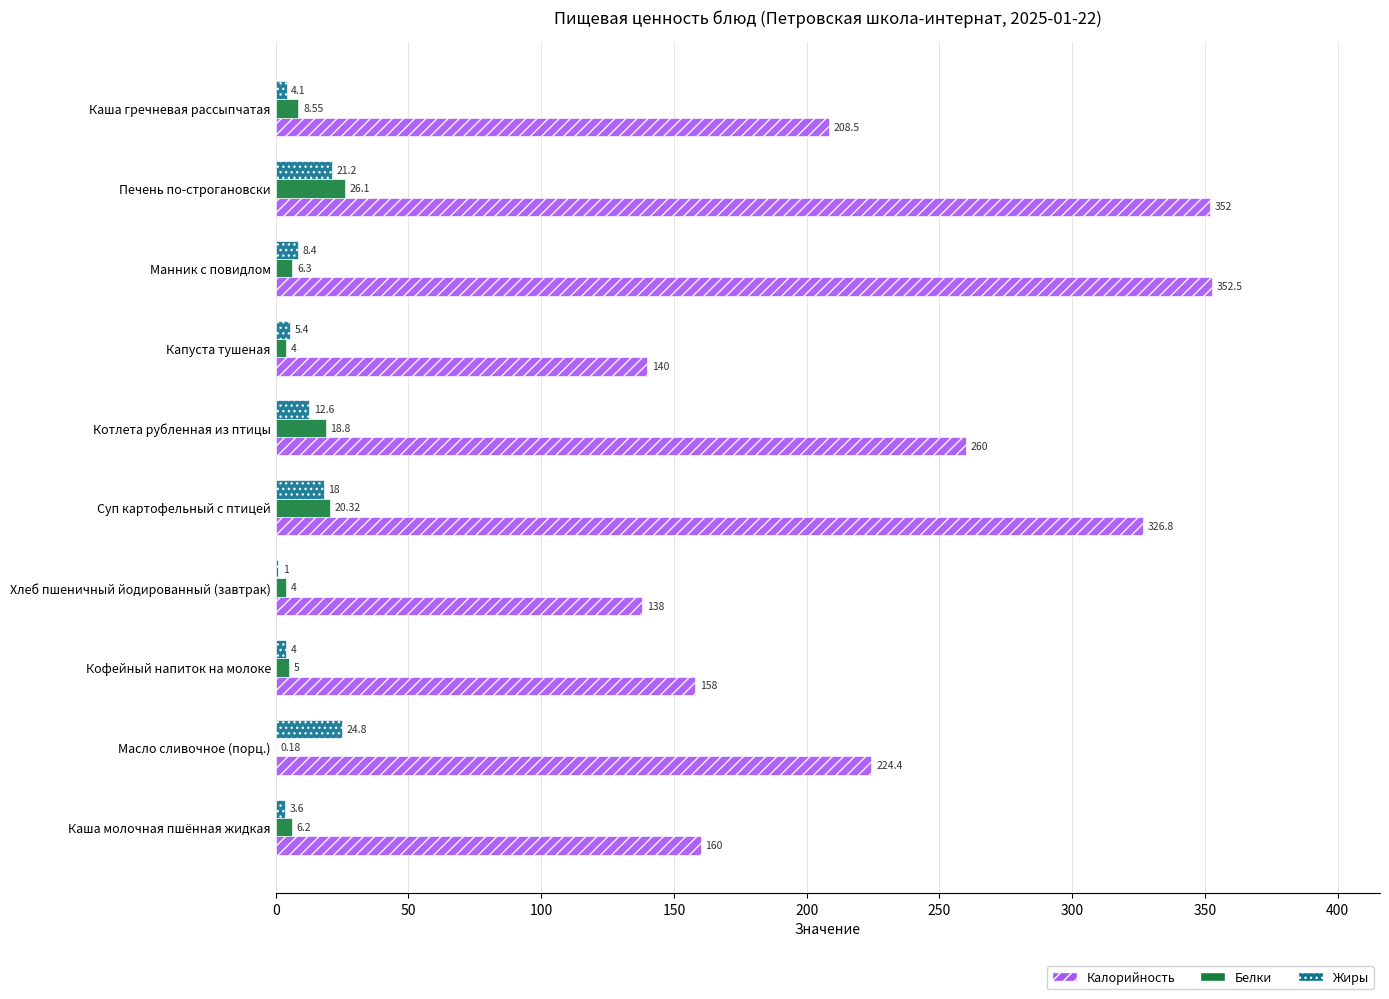

Which series changed the most between Суп картофельный с птицей and Печень по-строгановски?

Калорийность